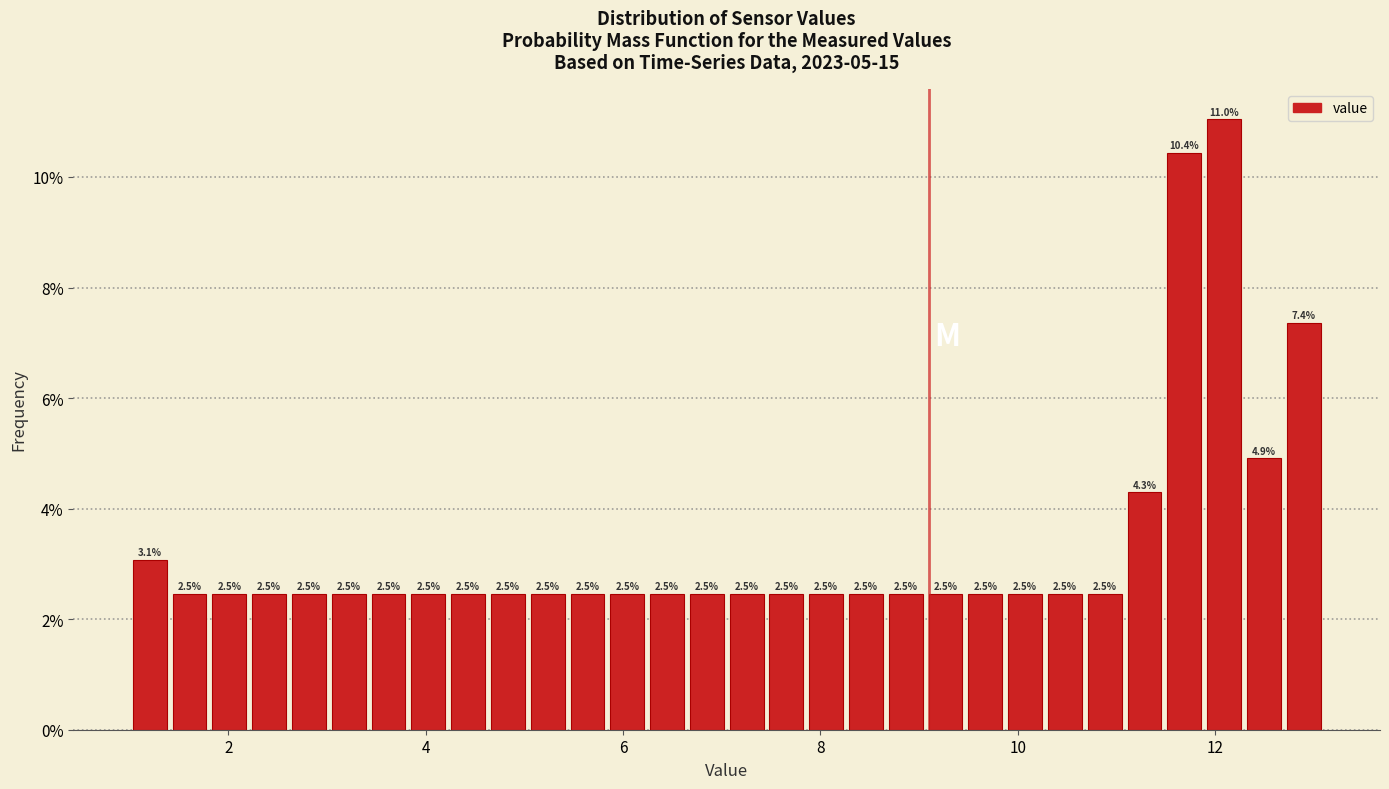

Around what value on the x-axis is the tallest bar? Give the approximate position of its centre, as read against the axis.

12.0